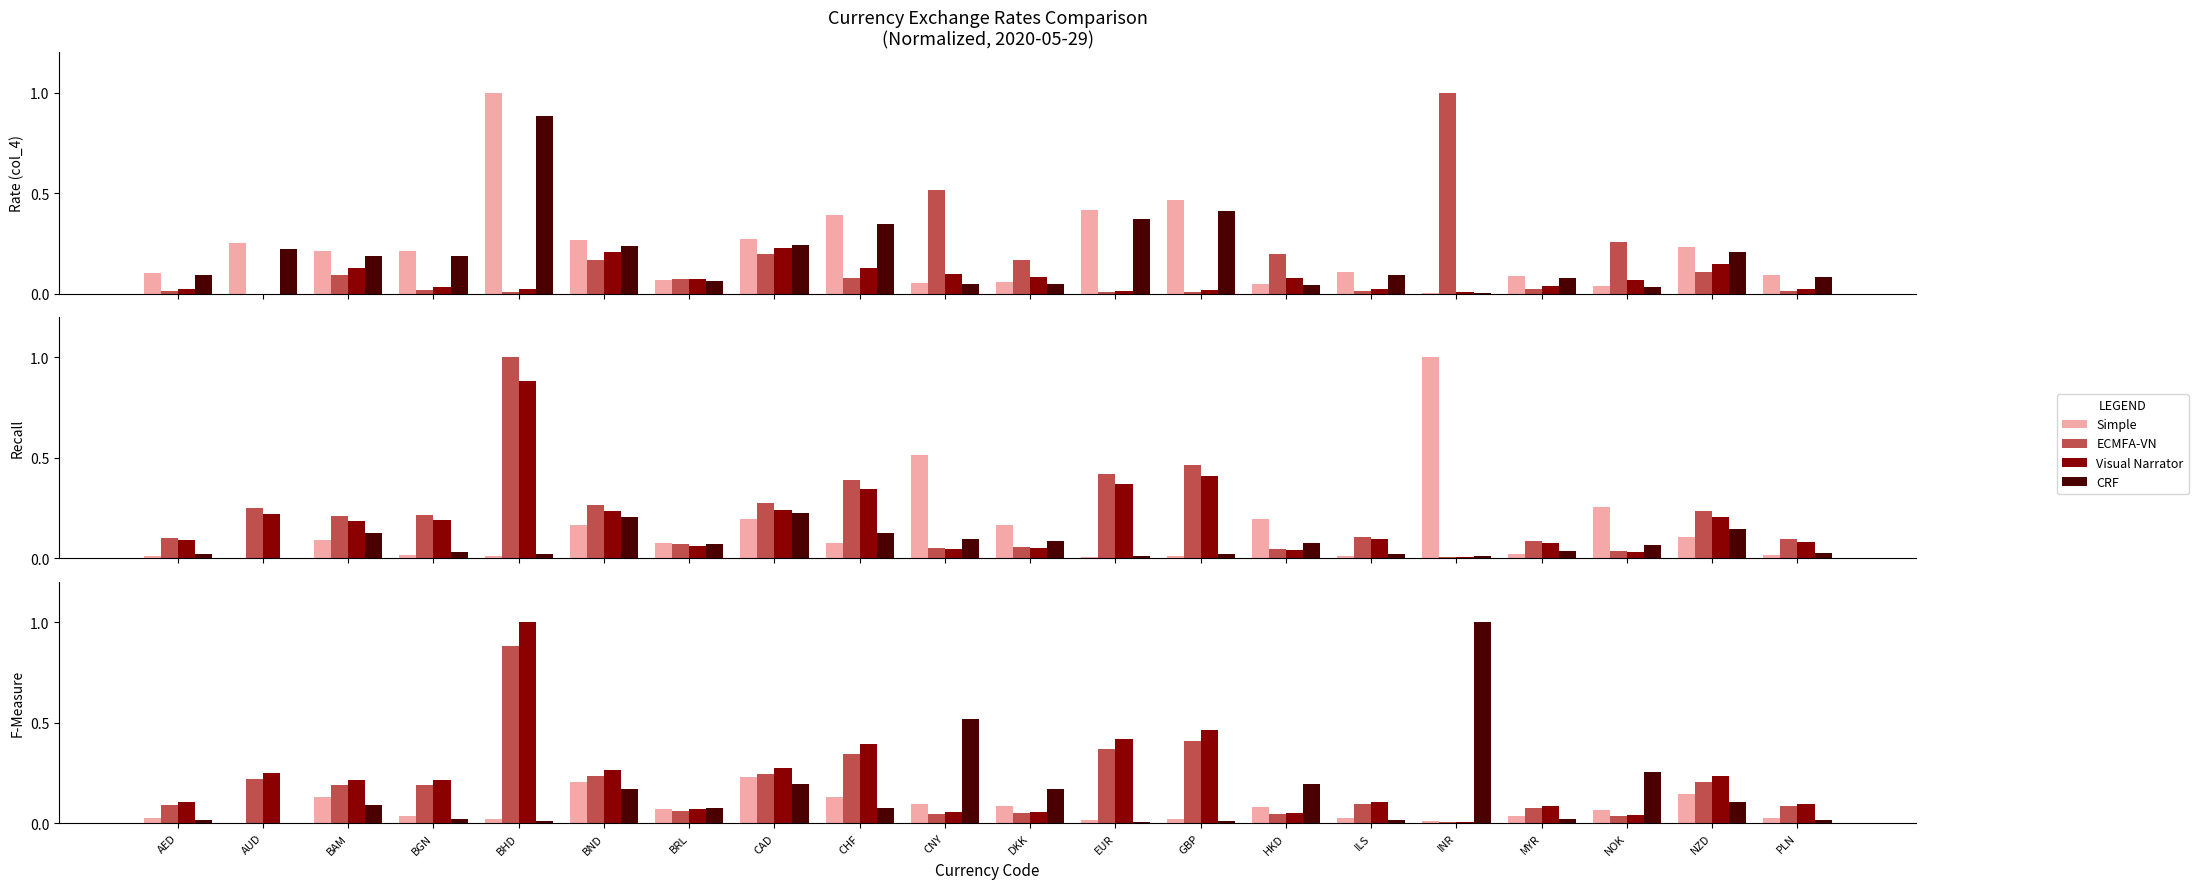

What is the label of the 13th bar from the right?

CAD